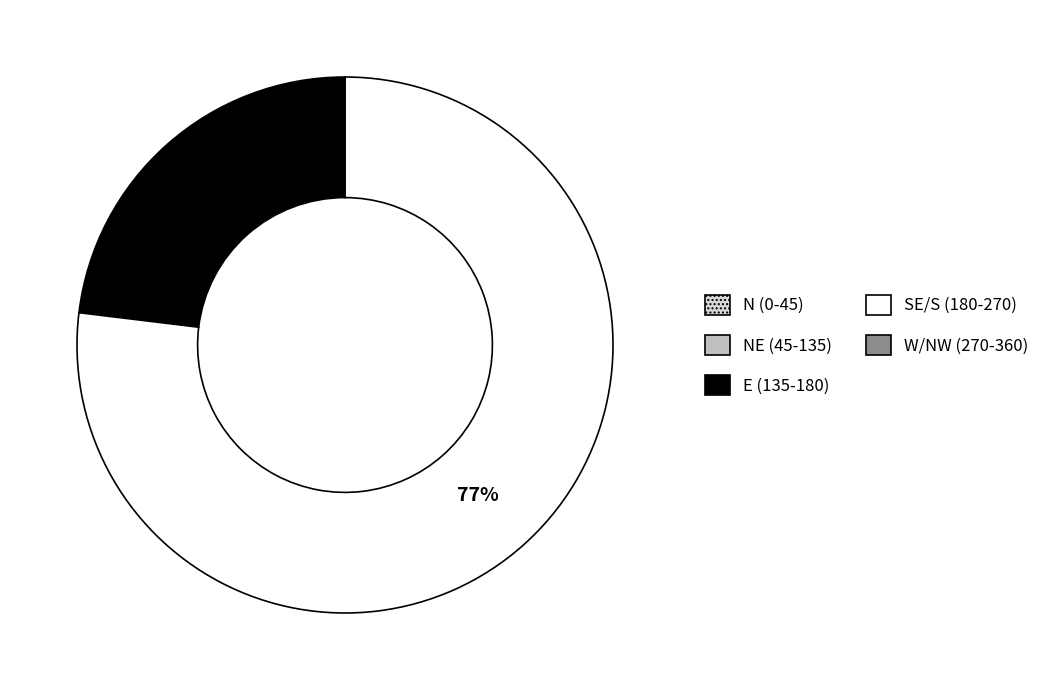

Between E (135-180) and SE/S (180-270), which is larger?

SE/S (180-270)